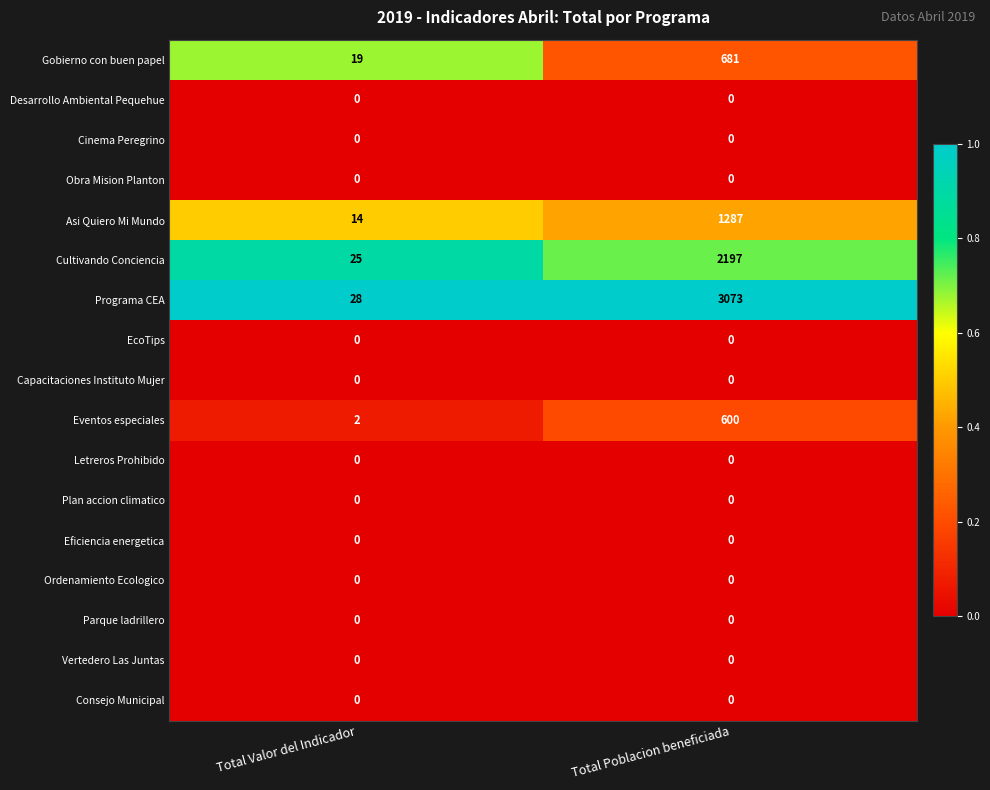

What is the sum of all Cultivando Conciencia values?

2222